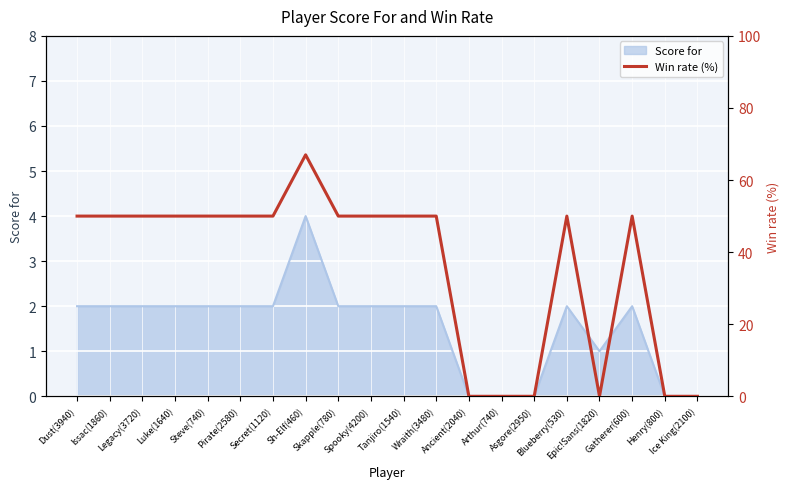

Does the chart display data point markers on the line(s)?

No